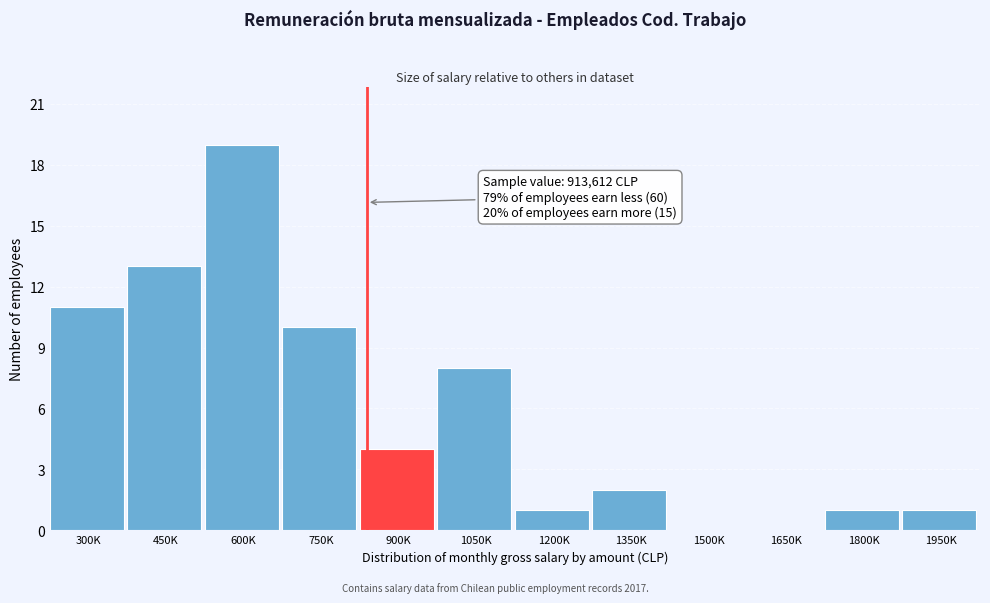

Reading left to right, list all the values displayed in this chart.

300K=11	450K=13	600K=19	750K=10	900K=4	1050K=8	1200K=1	1350K=2	1500K=0	1650K=0	1800K=1	1950K=1